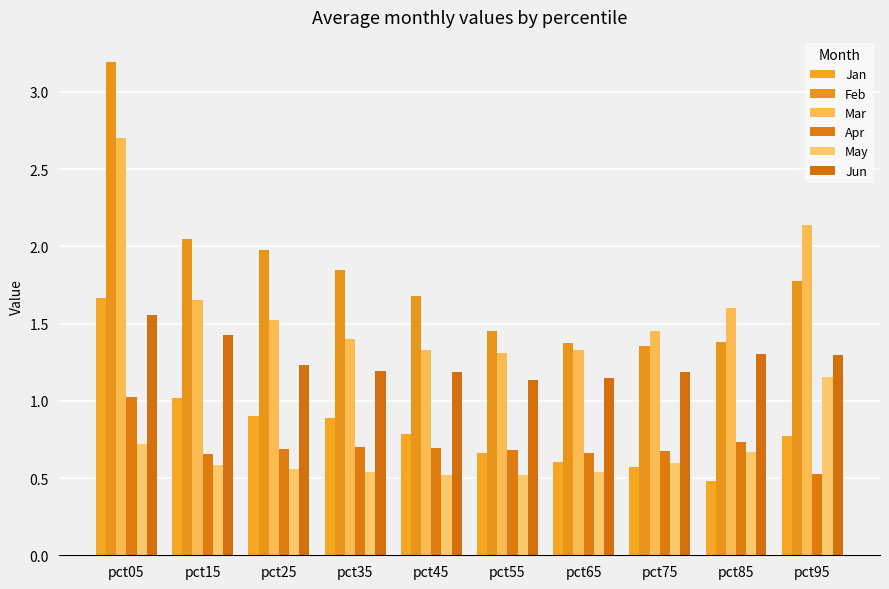

Which series has the largest range (max minus min)?

Feb